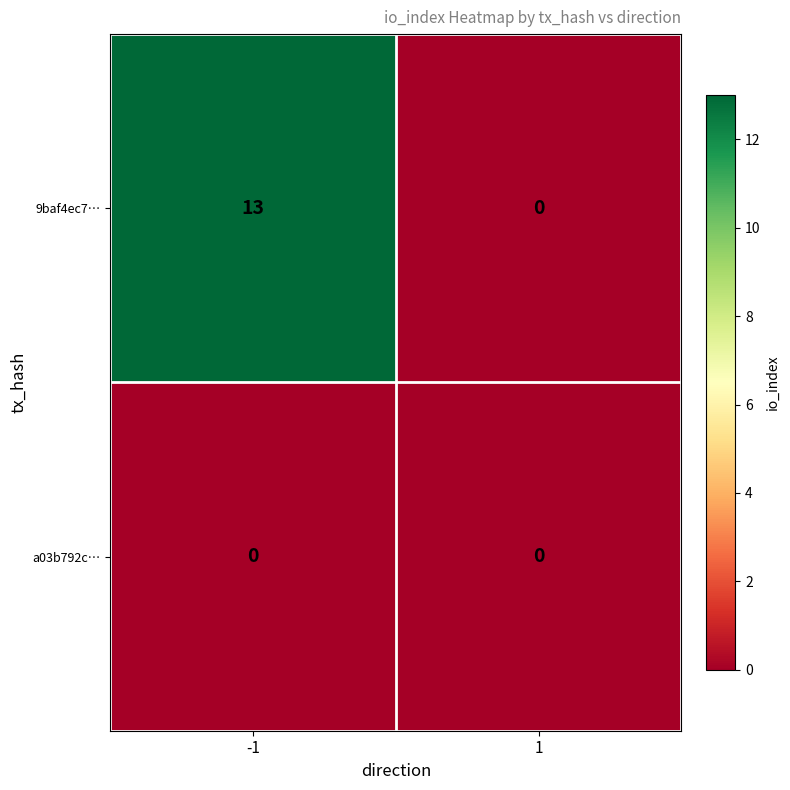

Is the value of a03b792c… at -1 greater than the value of 9baf4ec7… at -1?

No